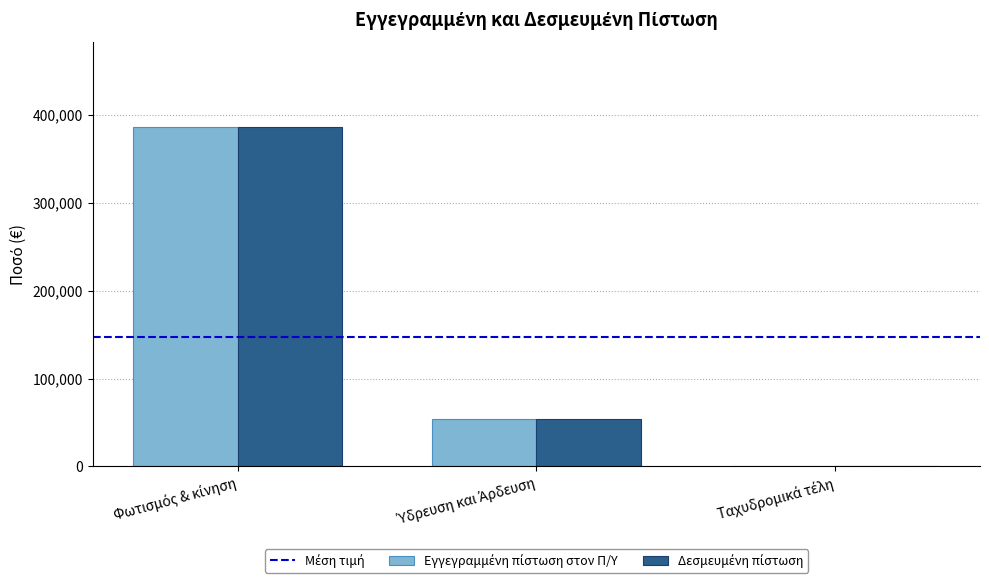

What is the greatest value displayed?

386000